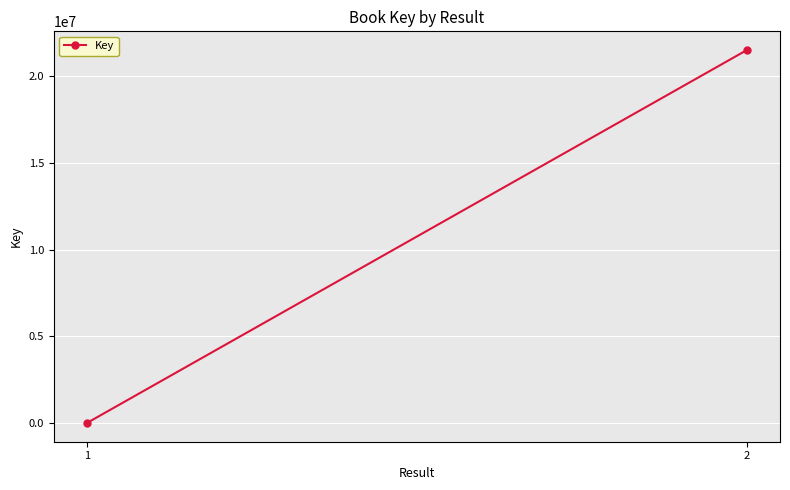

Rank the categories by value from lowest to highest.

1, 2